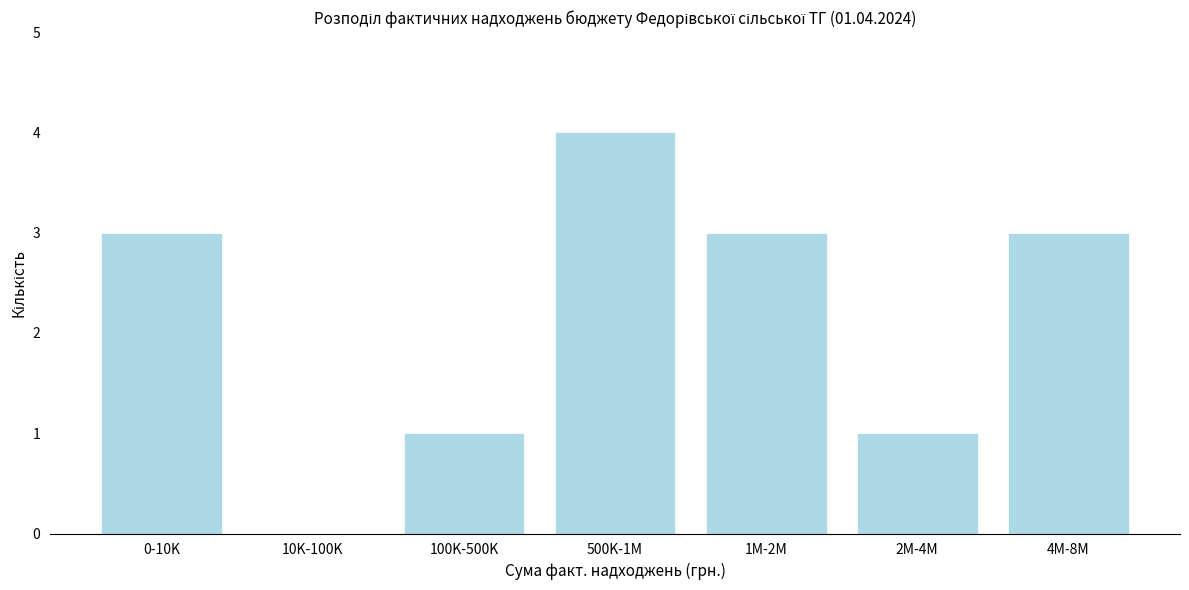

Reading right to left, what are all the values shown in this chart?

4M-8M=3	2M-4M=1	1M-2M=3	500K-1M=4	100K-500K=1	10K-100K=0	0-10K=3